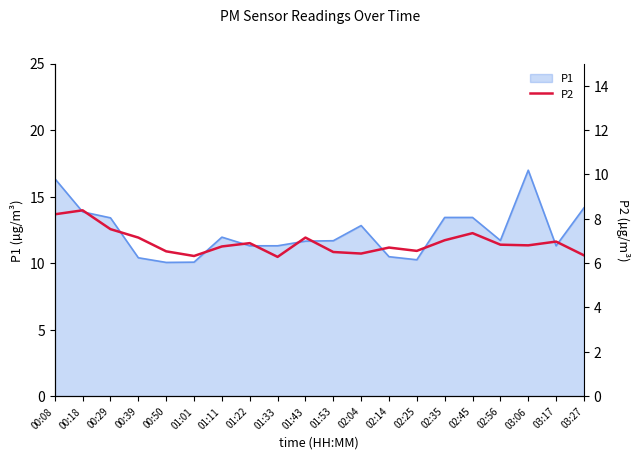

Where is the first local maximum?

00:18